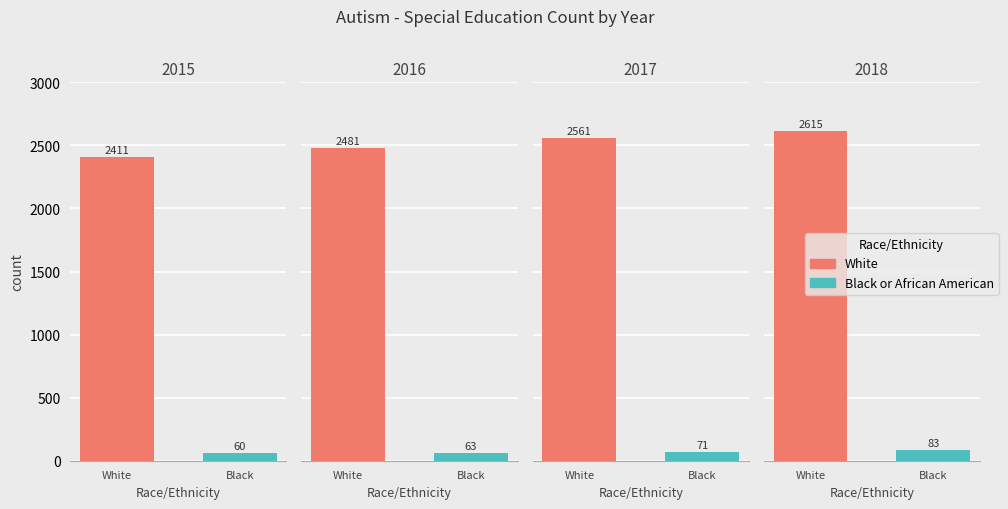

Reading right to left, transcribe all the data shown in this chart.

White: 2018=2615	2017=2561	2016=2481	2015=2411
Black or African American: 2018=83	2017=71	2016=63	2015=60